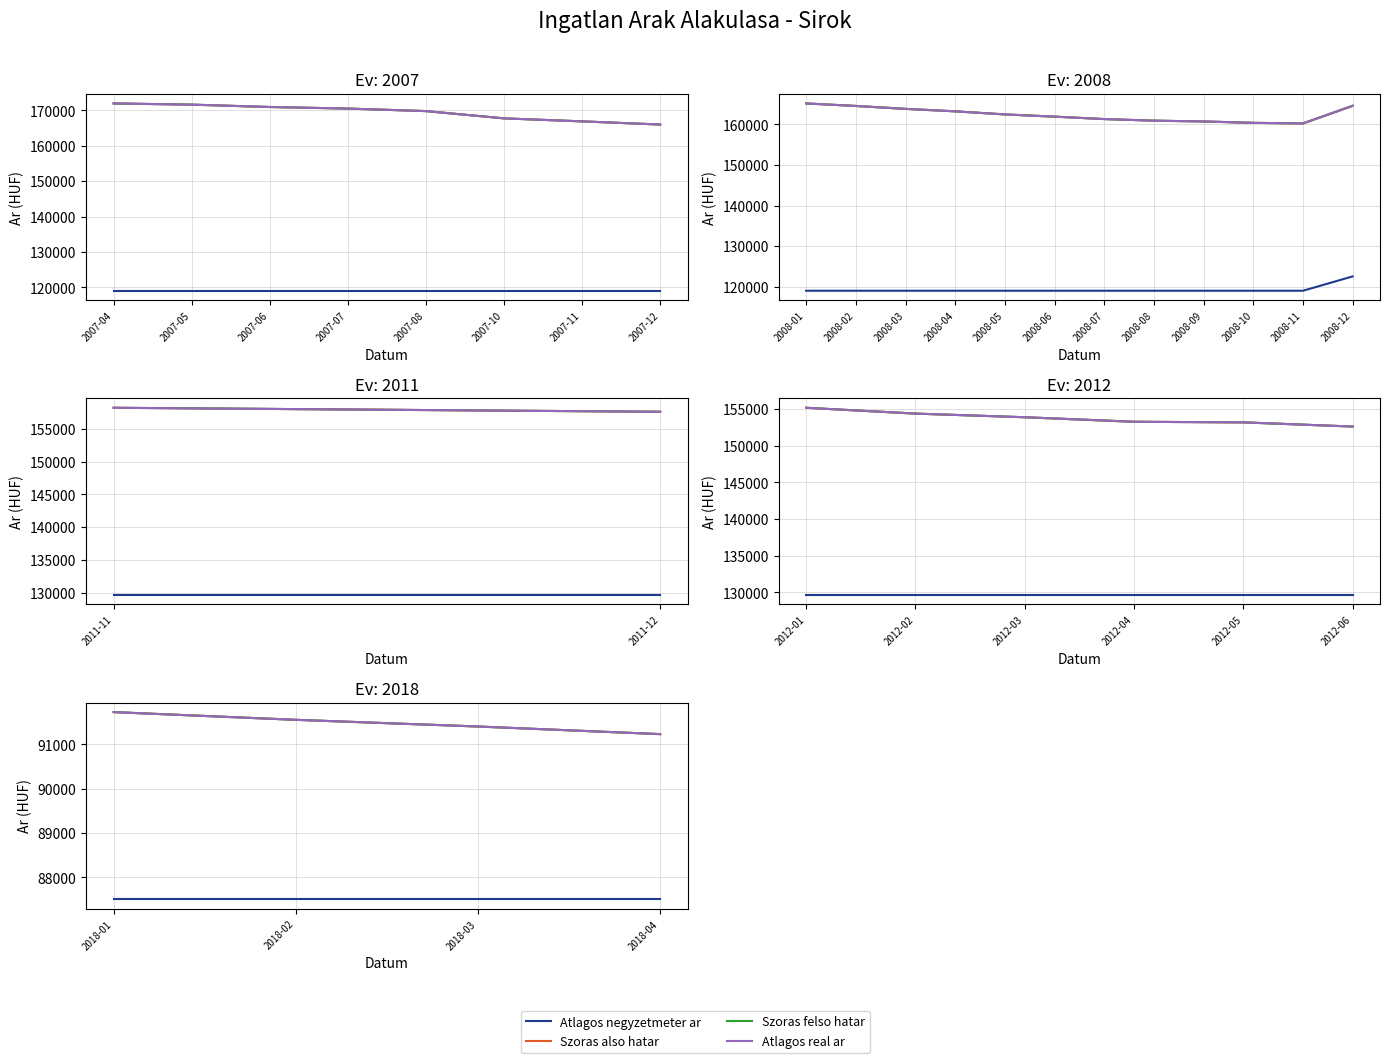

What are all the series names shown in the legend?

Atlagos negyzetmeter ar, Szoras also hatar, Szoras felso hatar, Atlagos real ar